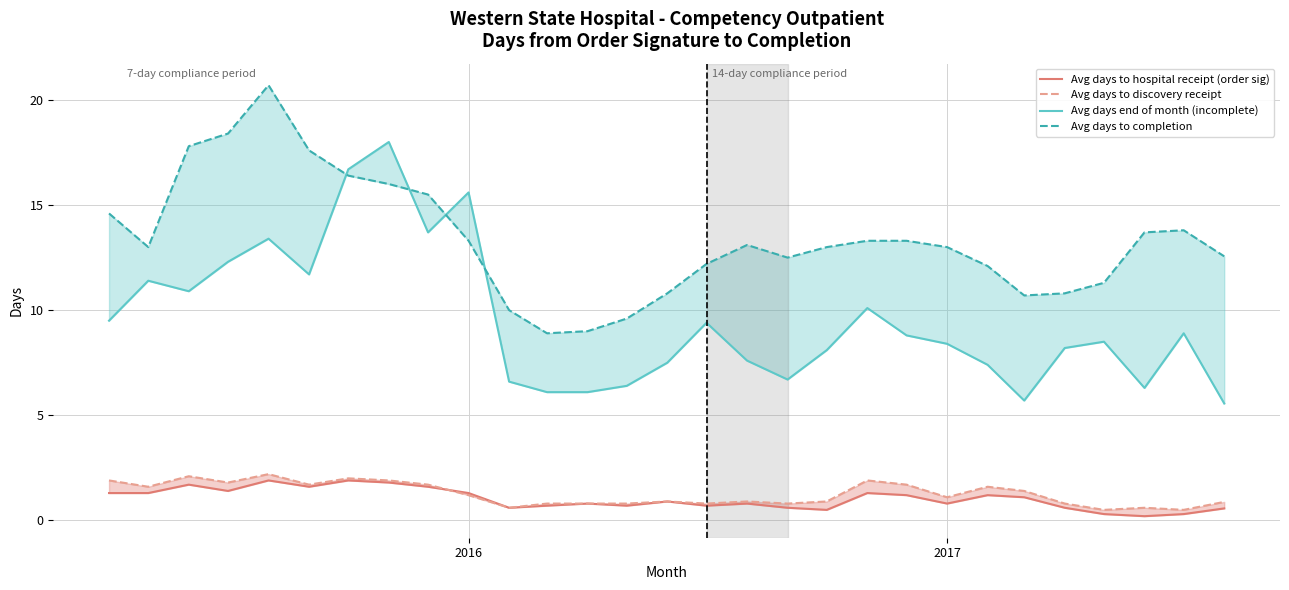

How many data points in Avg days end of month (incomplete) are less than 8?

11